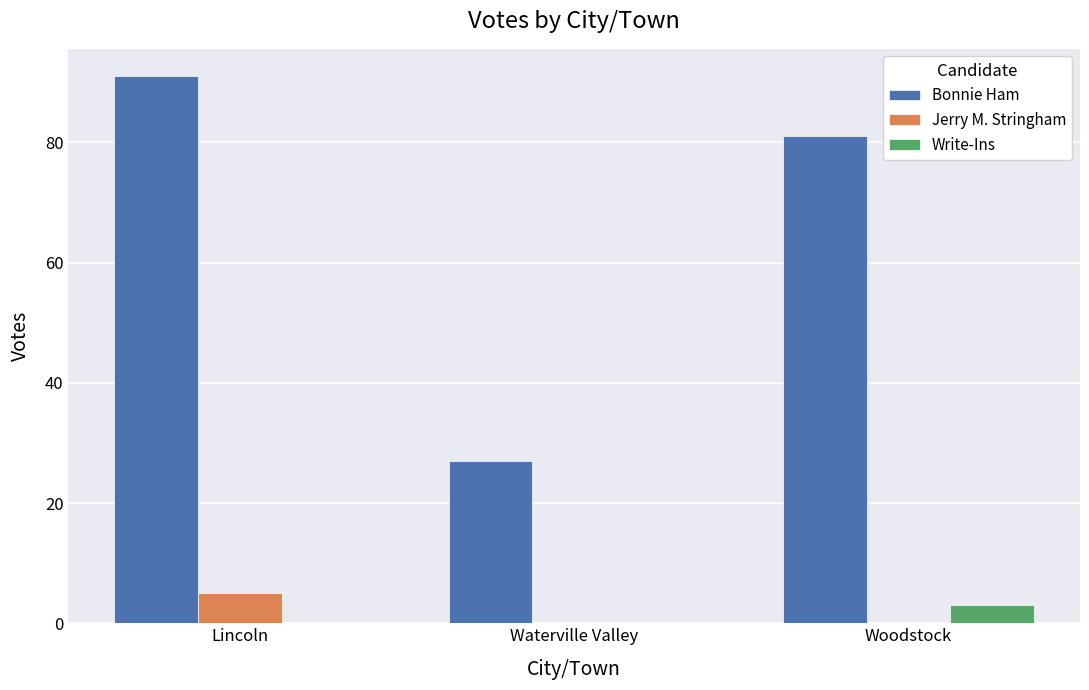

Which series has the largest total across all categories?

Bonnie Ham